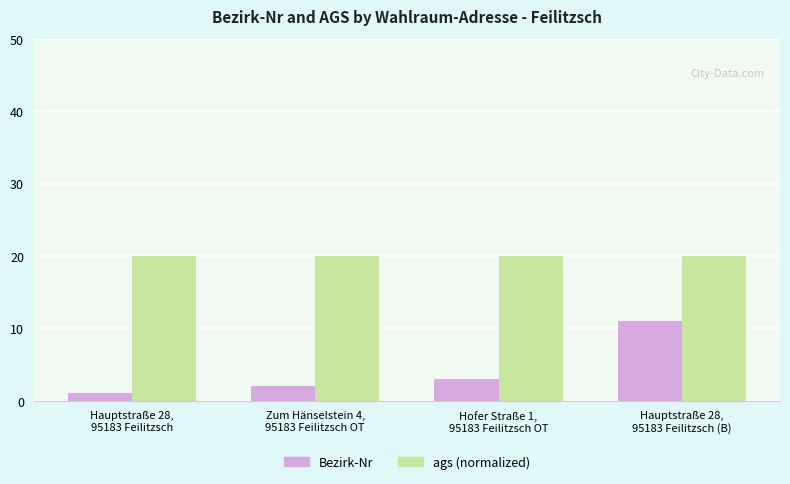

How many bars are there in total?

8